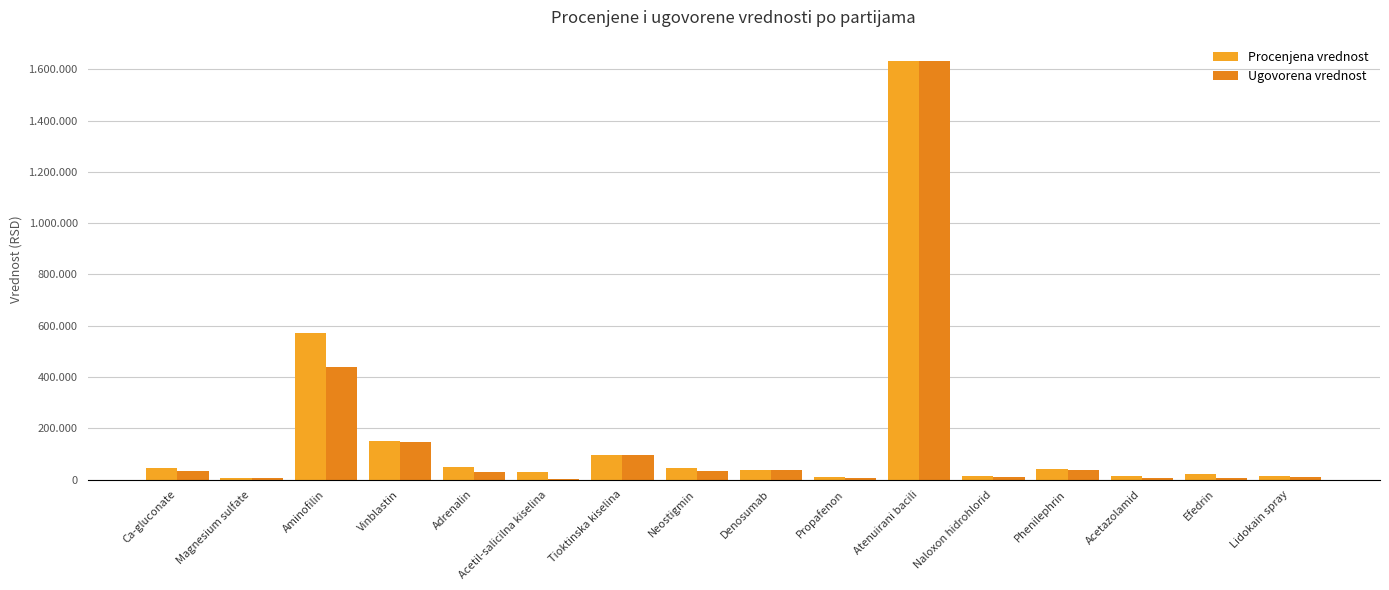

Are the bars grouped side by side (vs. stacked)?

Yes